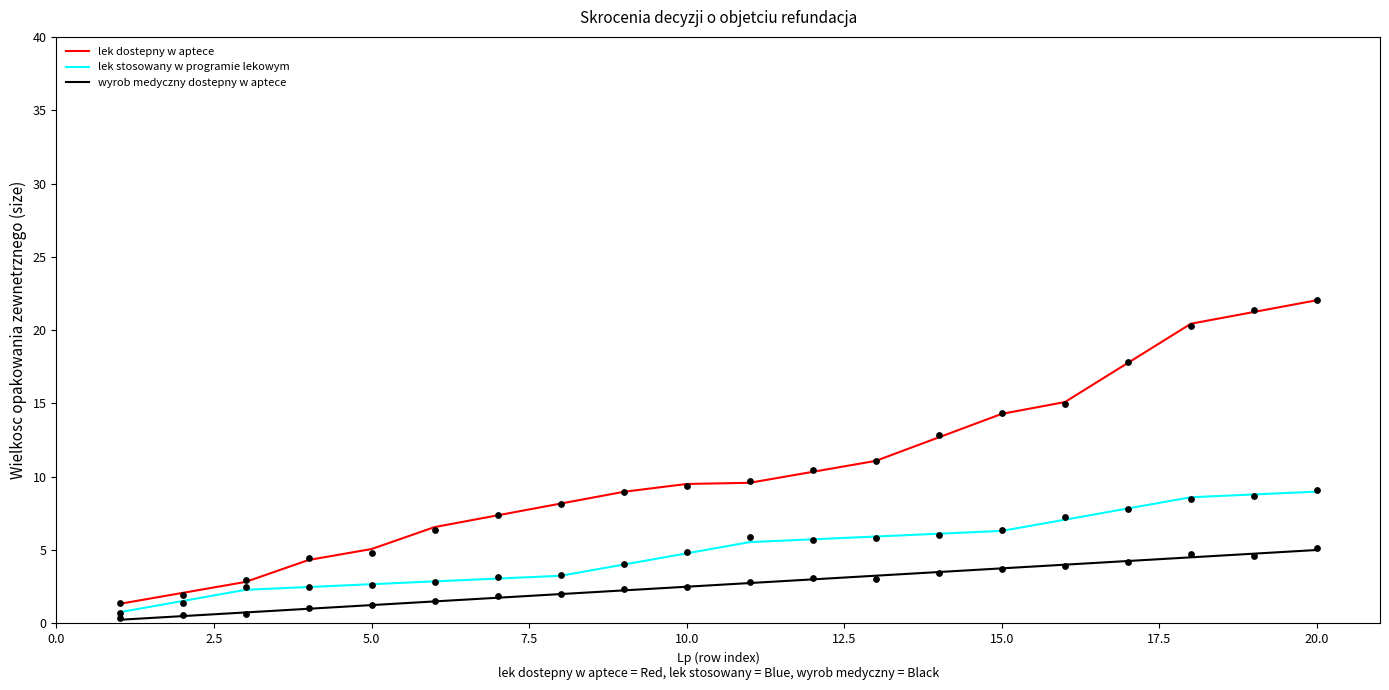

Which series reaches the minimum Y coordinate?

wyrob medyczny dostepny w aptece